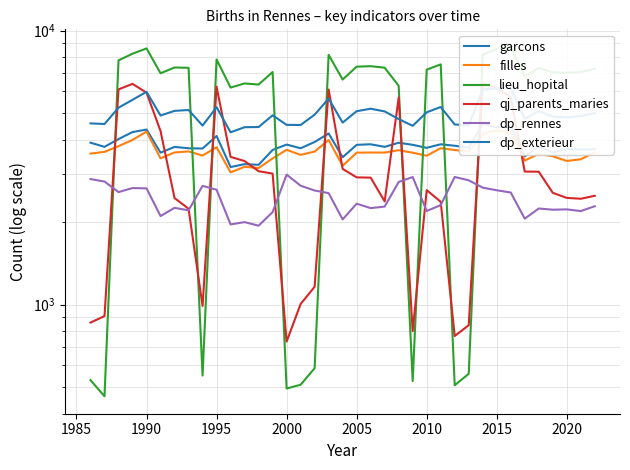

Does the chart have visible grid lines?

Yes